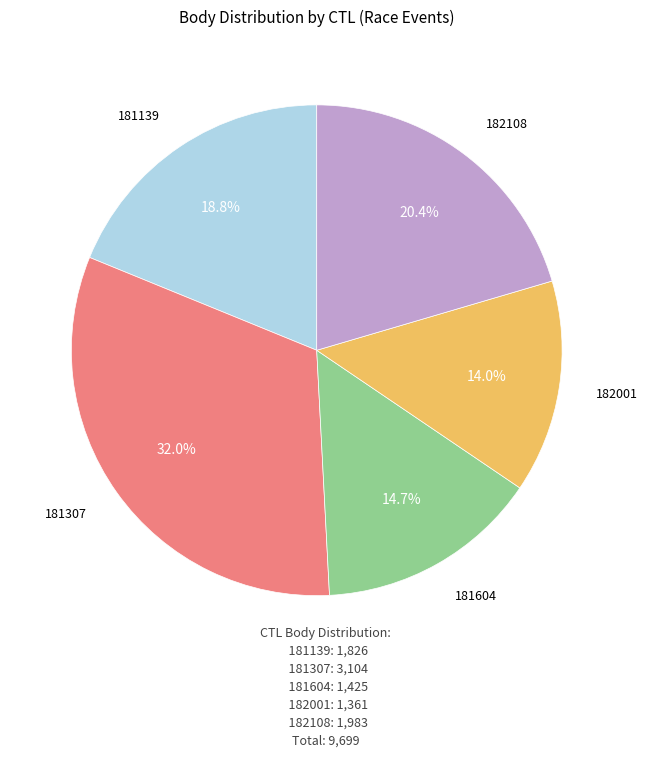

Does any single category account for the majority?

No